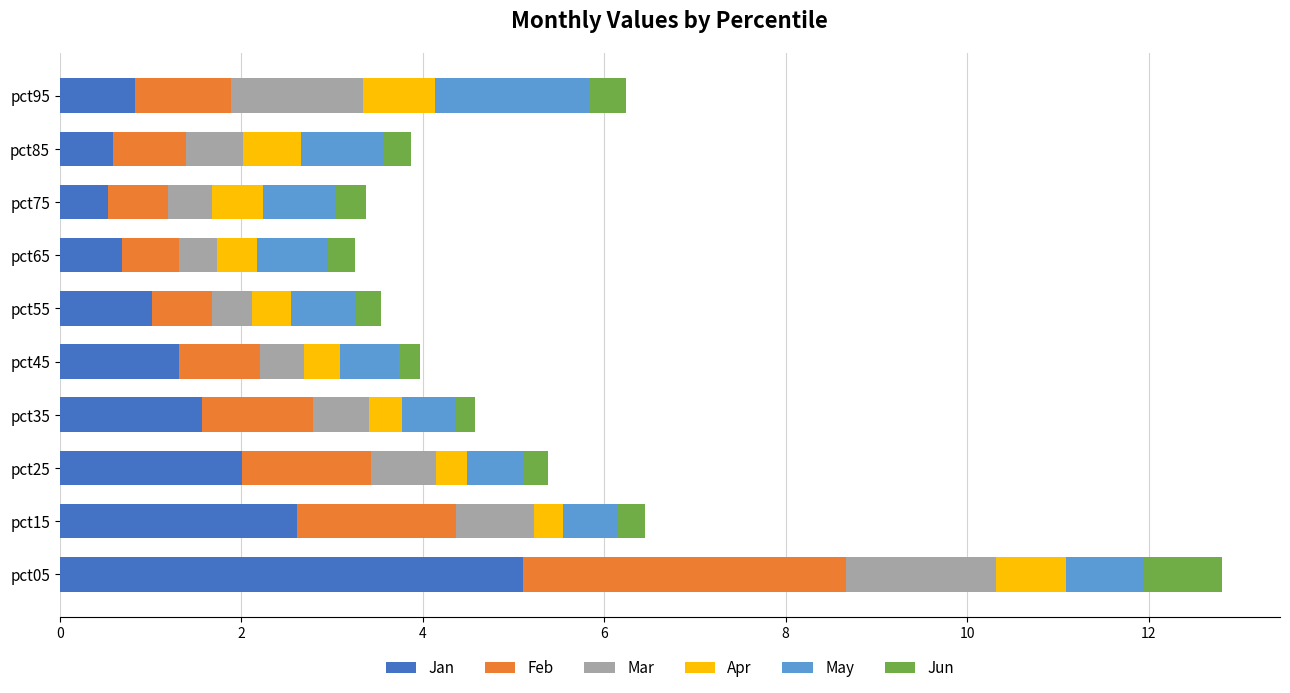

What is the total value across all series at pct15?

6.4